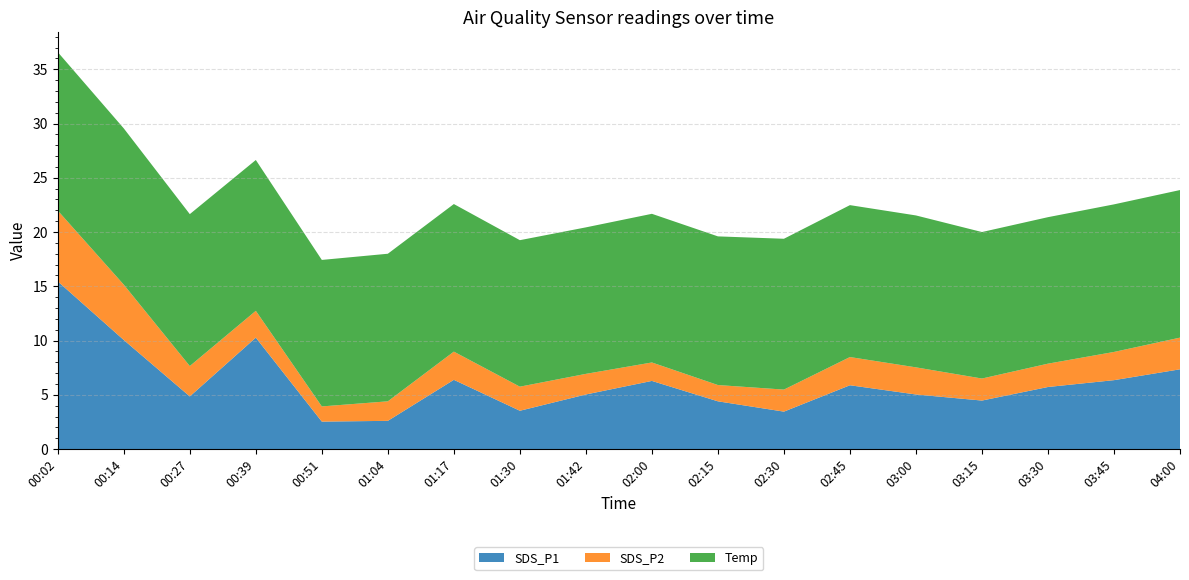

Reading left to right, list all the values displayed in this chart.

SDS_P1: 00:02=15.4	00:14=10.1	00:27=4.8	00:39=10.3	00:51=2.5	01:04=2.6	01:17=6.4	01:30=3.5	01:42=5.0	02:00=6.3	02:15=4.4	02:30=3.5	02:45=5.9	03:00=5.0	03:15=4.5	03:30=5.7	03:45=6.3	04:00=7.3
SDS_P2: 00:02=6.5	00:14=5.1	00:27=2.8	00:39=2.5	00:51=1.4	01:04=1.8	01:17=2.6	01:30=2.2	01:42=1.9	02:00=1.7	02:15=1.5	02:30=2.0	02:45=2.6	03:00=2.5	03:15=2.0	03:30=2.1	03:45=2.6	04:00=2.9
Temp: 00:02=14.6	00:14=14.4	00:27=14.0	00:39=13.9	00:51=13.5	01:04=13.6	01:17=13.6	01:30=13.5	01:42=13.5	02:00=13.7	02:15=13.7	02:30=13.9	02:45=14.0	03:00=14.0	03:15=13.5	03:30=13.5	03:45=13.6	04:00=13.6